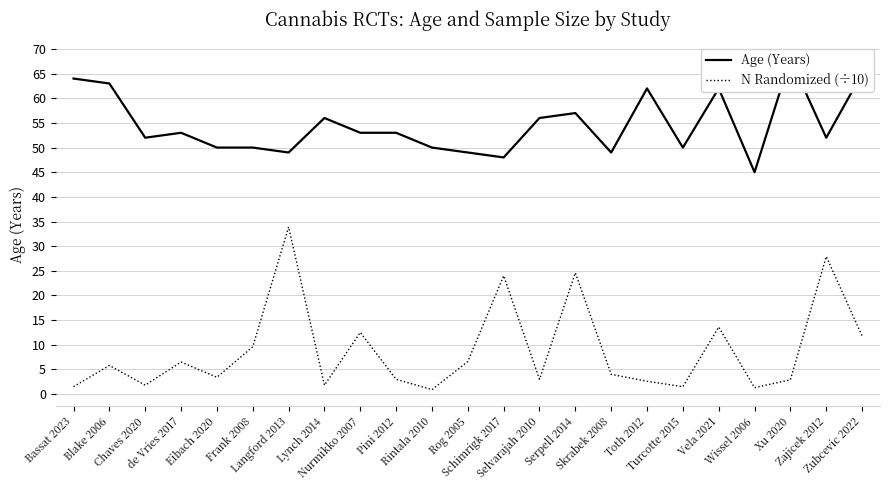

Does the chart have visible grid lines?

Yes